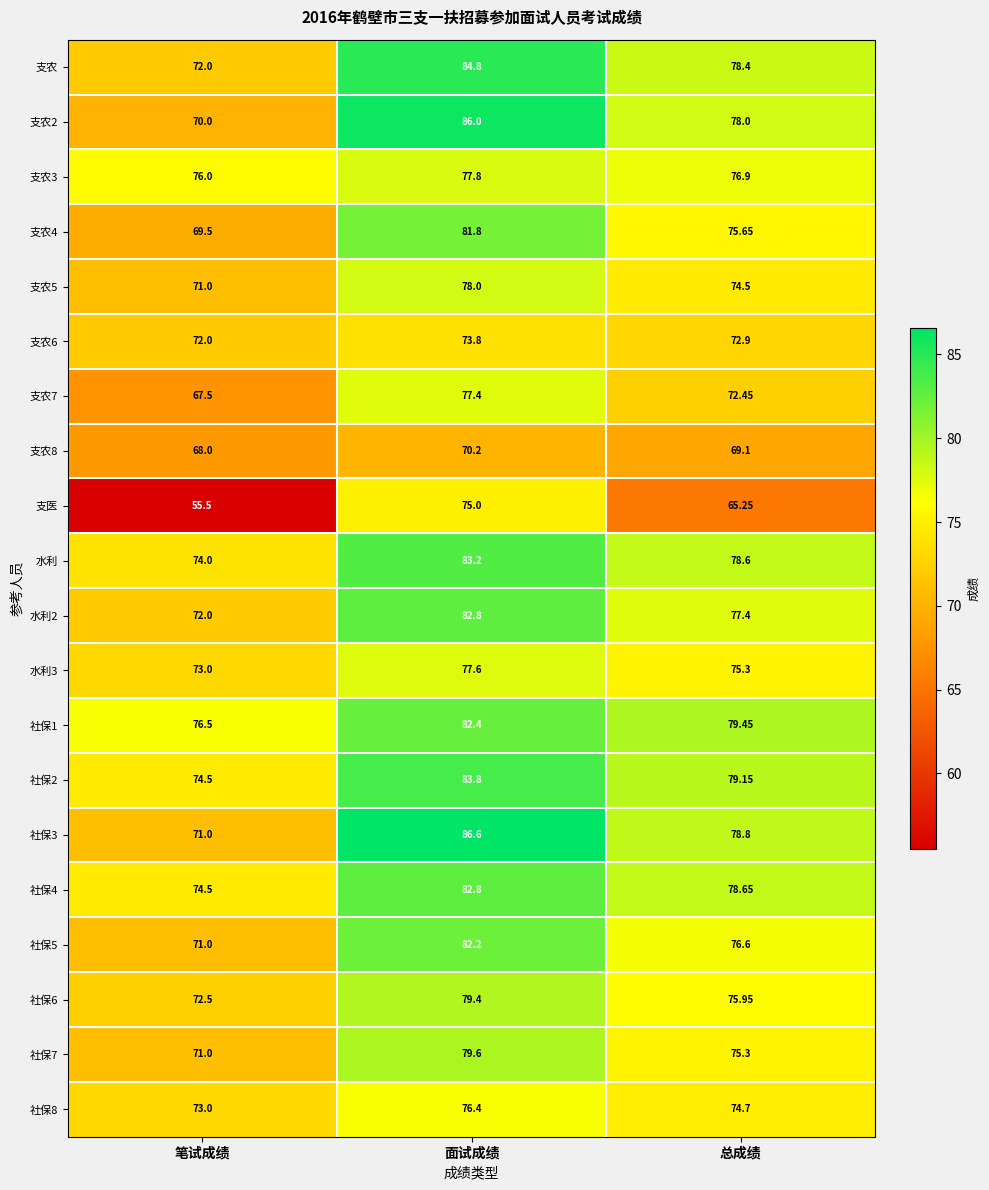

Is the value of 水利 at 面试成绩 greater than the value of 水利3 at 笔试成绩?

Yes